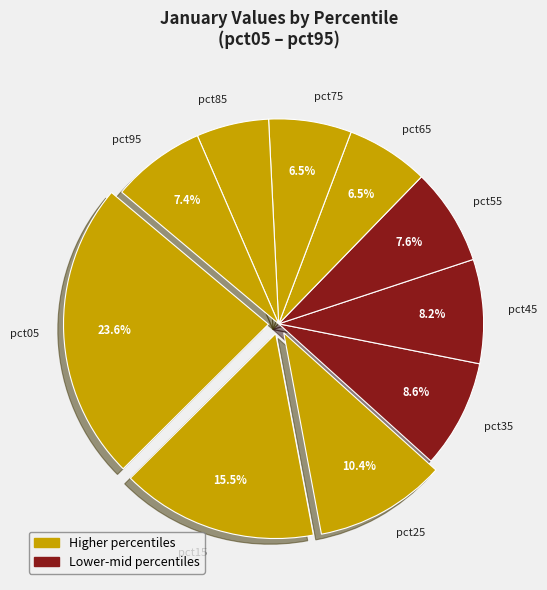

What is the ratio of the value at pct05 to the value at pct15?

1.5